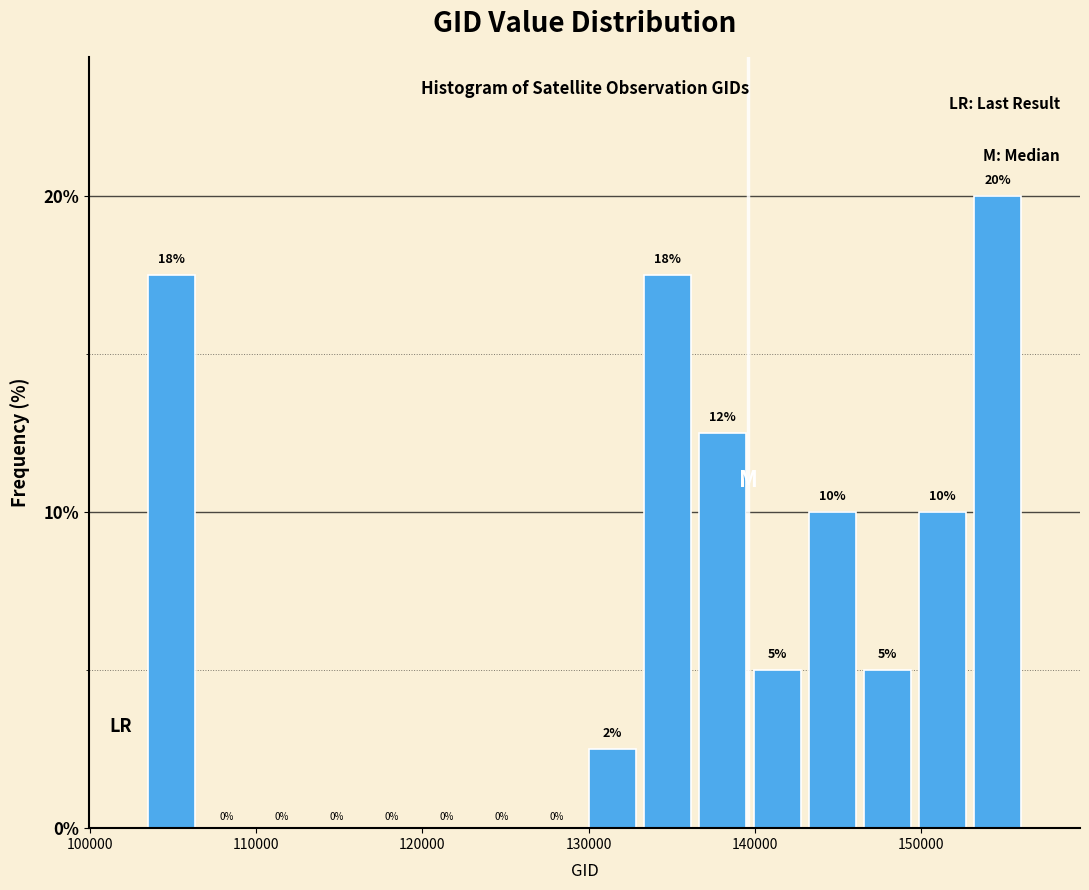

Read against the x-axis, roughly where is the centre of the tallest bar?

155000